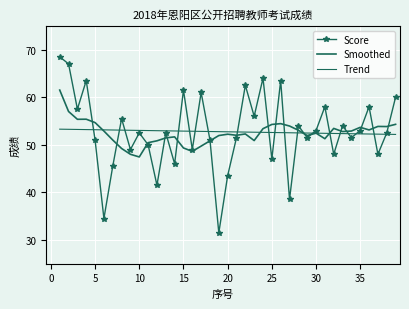

Which series has the largest total across all categories?

Score